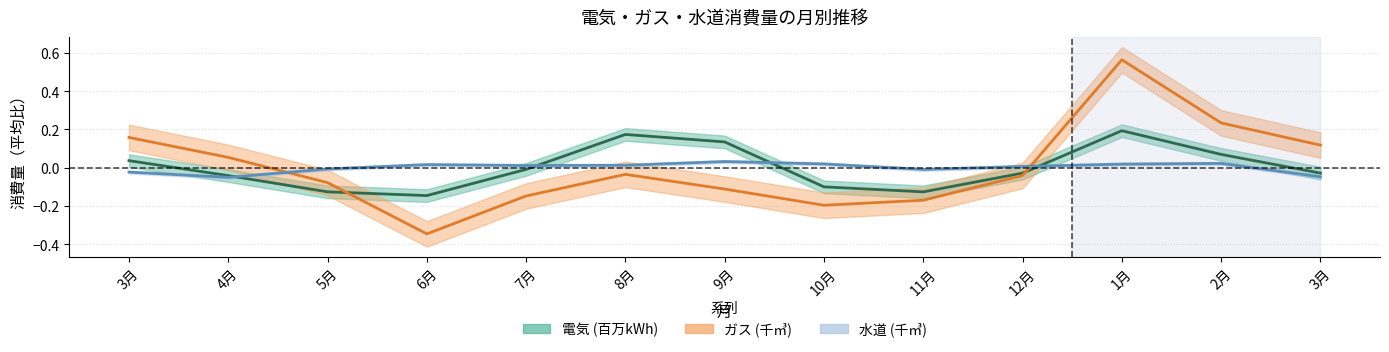

What is the label of the 4th point from the left?

6月